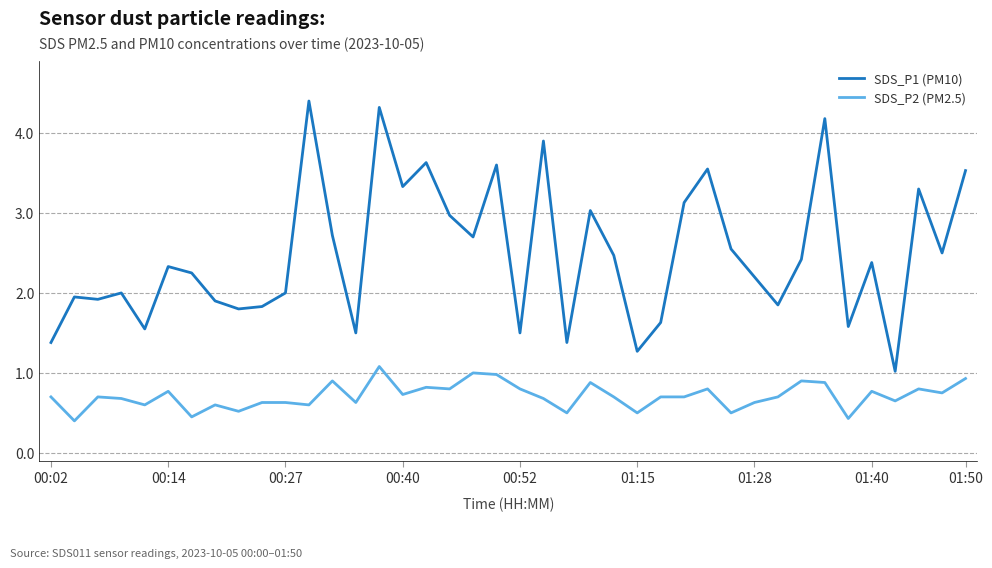

Rank the series by their maximum value, from lowest to highest.

SDS_P2 (PM2.5), SDS_P1 (PM10)